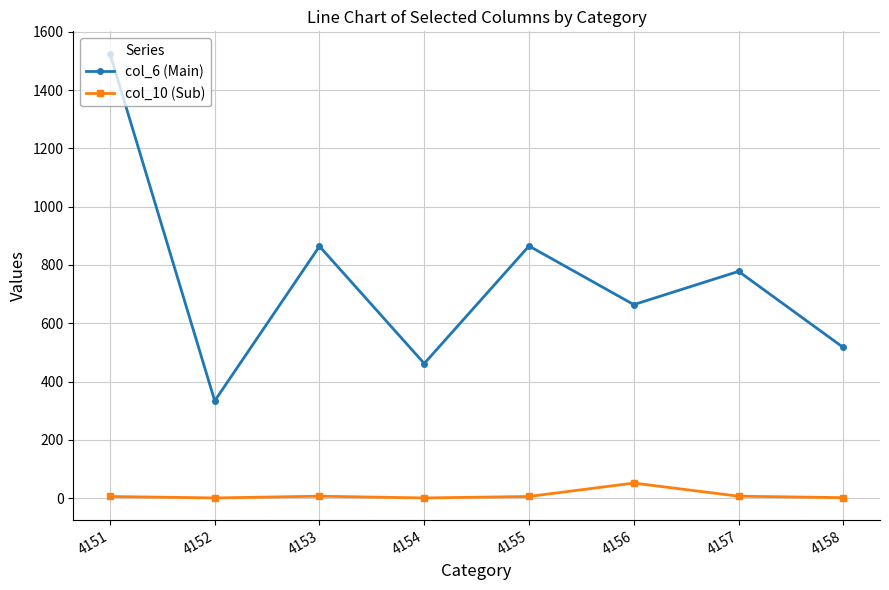

In col_10 (Sub), how many points are higher than both neighbors (excluding endpoints)?

2